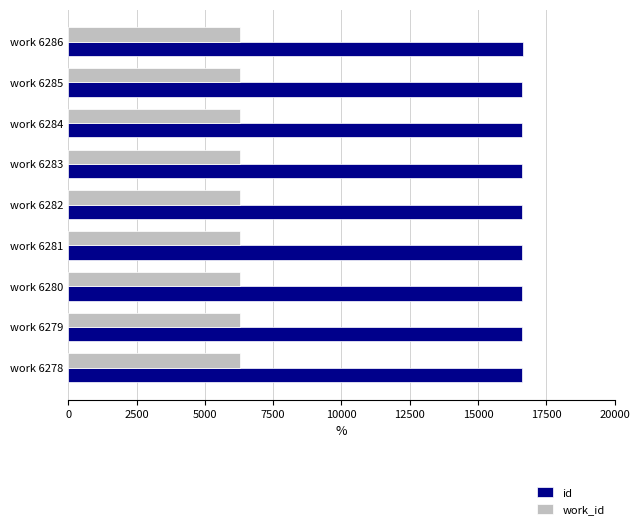

How many values in the id series are below 16622?

4